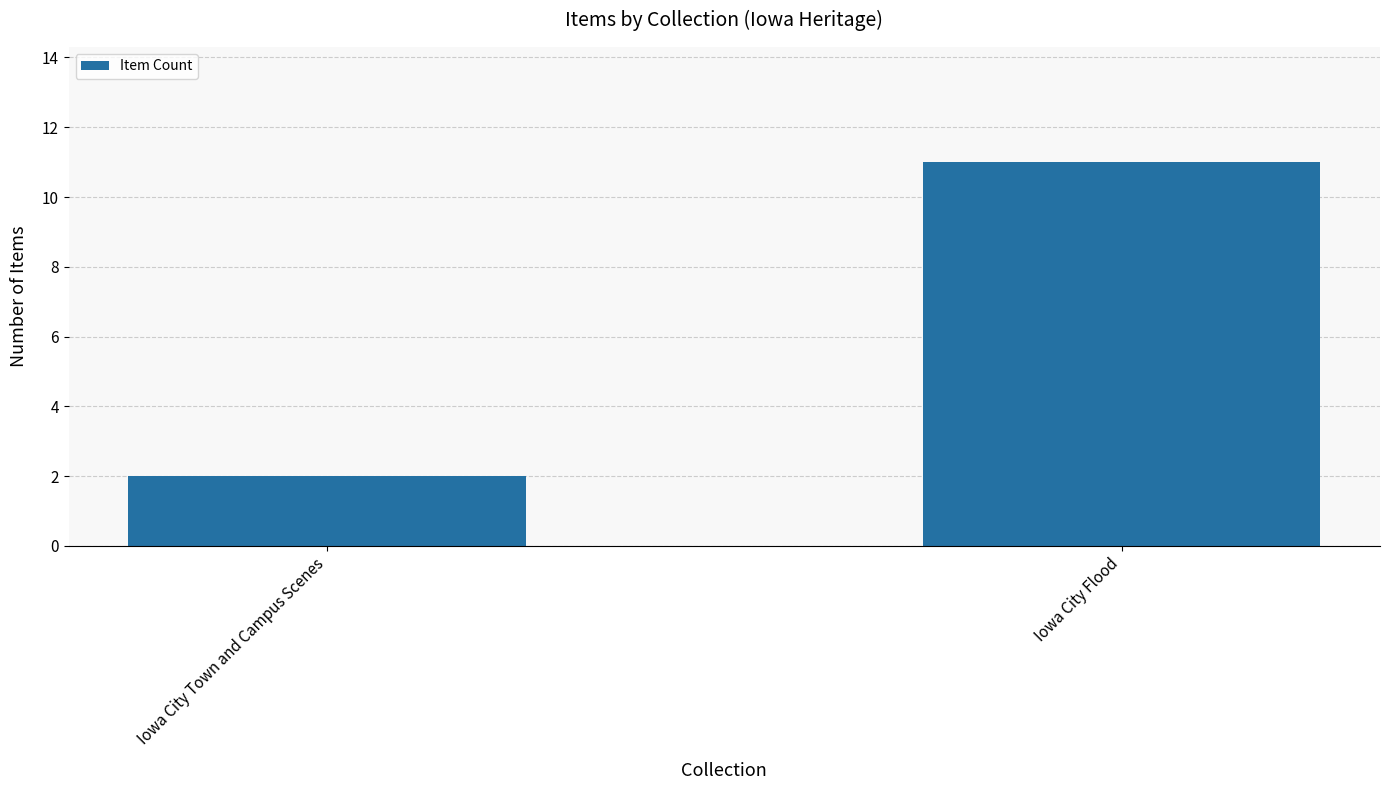

Reading left to right, what are all the values shown in this chart?

Iowa City Town and Campus Scenes=2	Iowa City Flood=11